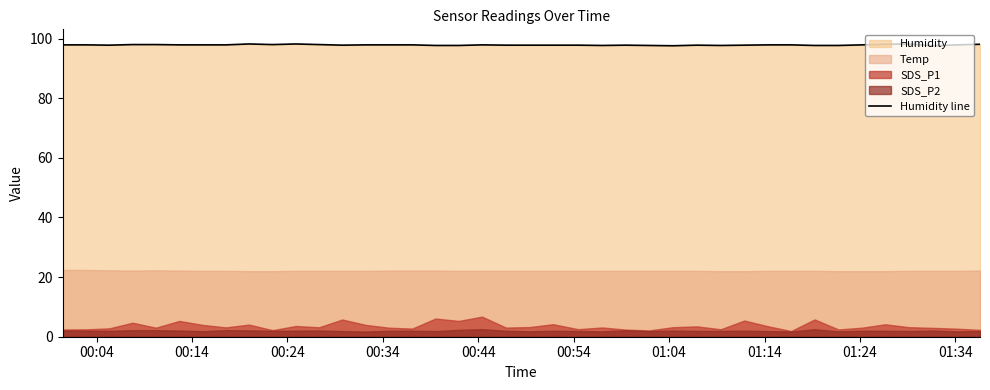

What is the maximum value for Humidity line?

98.2